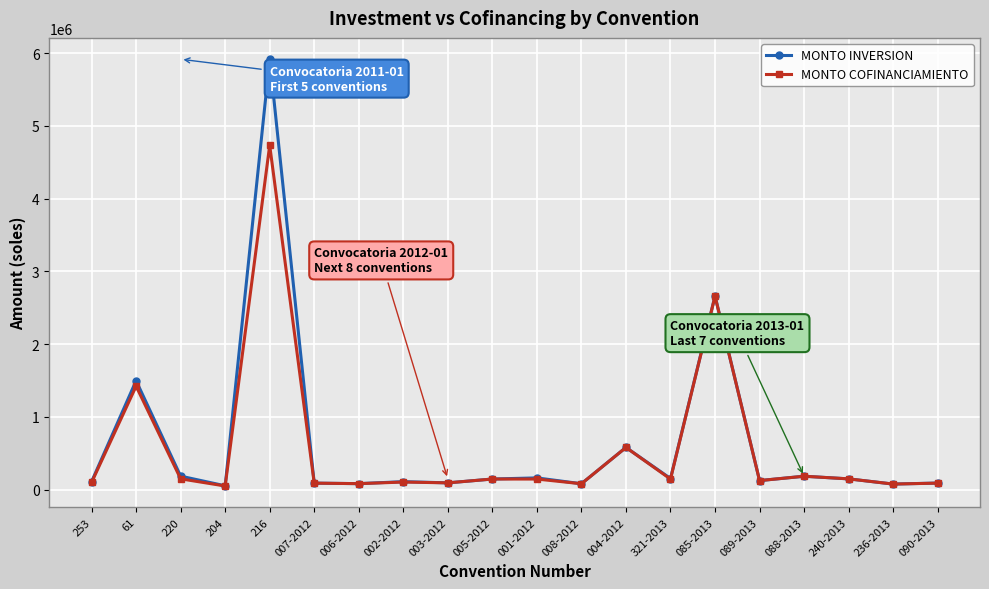

At which label is MONTO INVERSION closest to 2985084?

085-2013